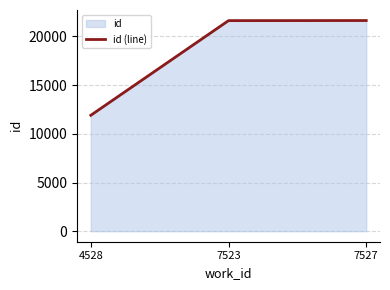

What is the approximate value at 4528, to the nearest 50?

11900